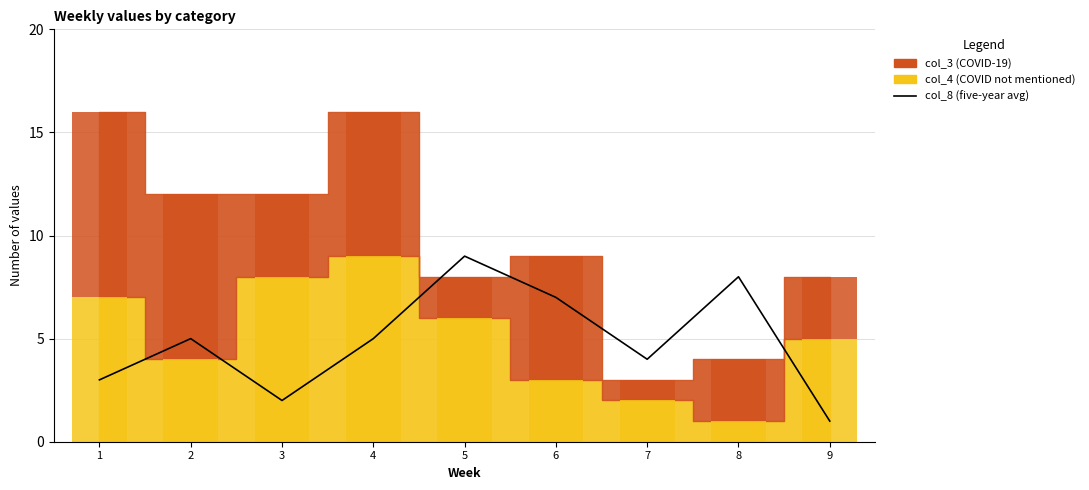

Reading left to right, list all the values displayed in this chart.

3	5	2	5	9	7	4	8	1